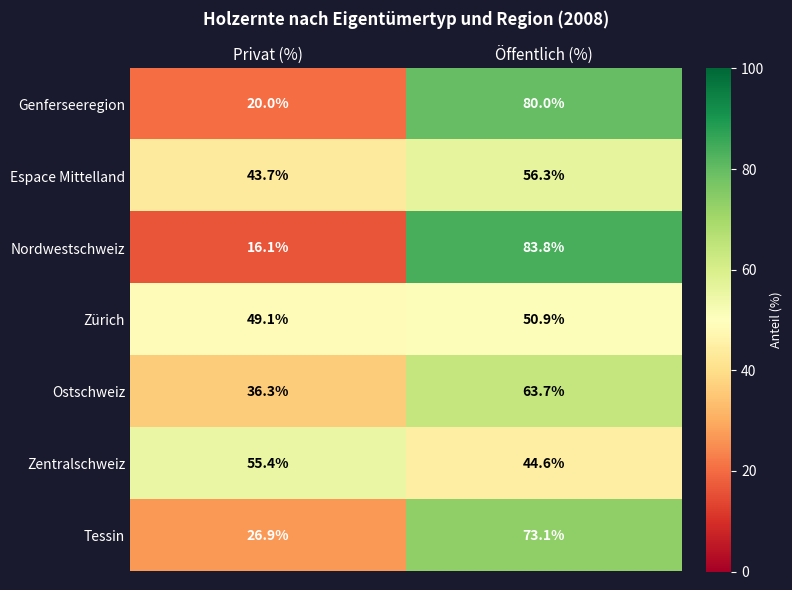

Which series has the widest spread of values?

Nordwestschweiz